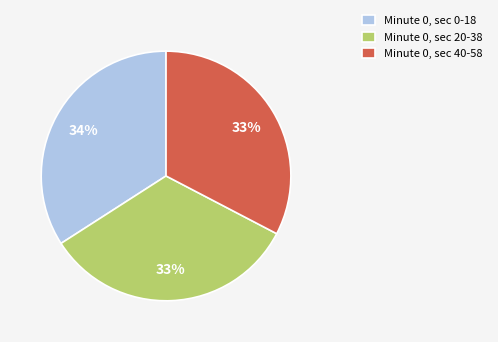

Is there a majority slice in this chart?

No